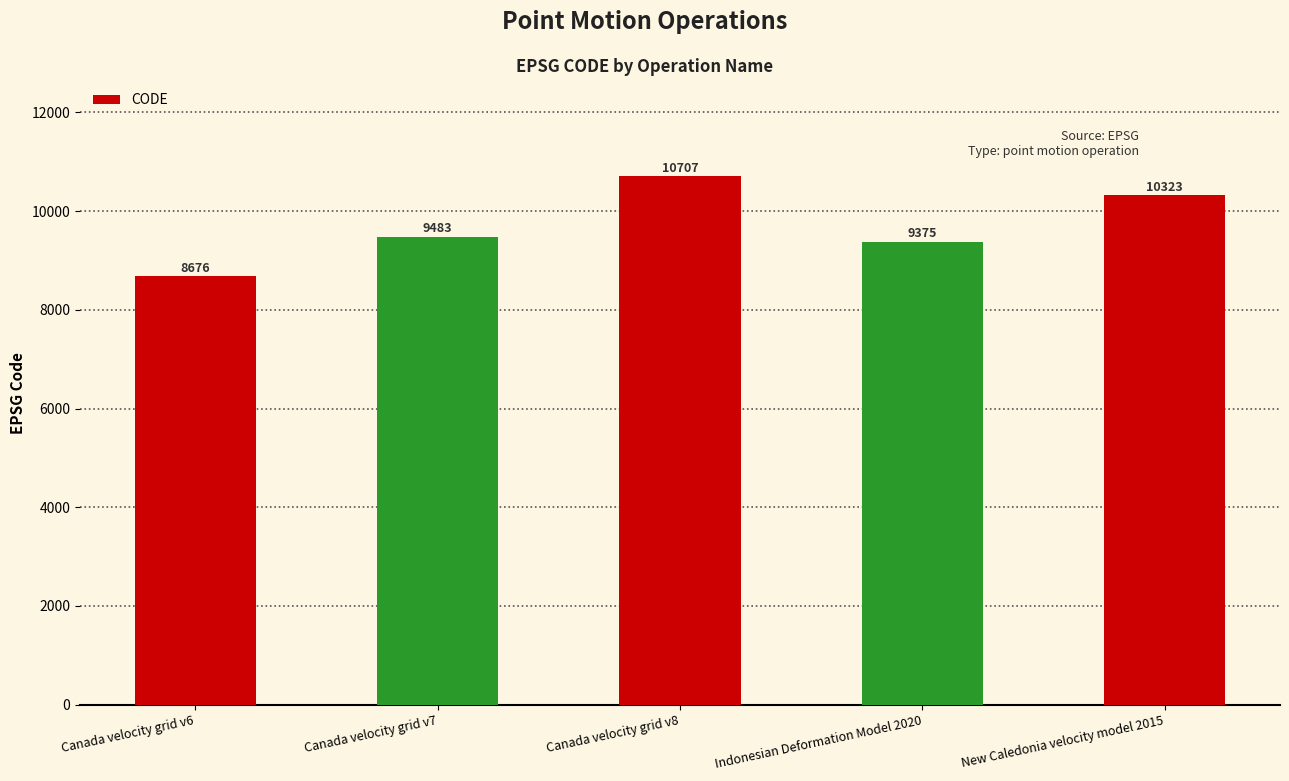

Does the chart contain any negative values?

No